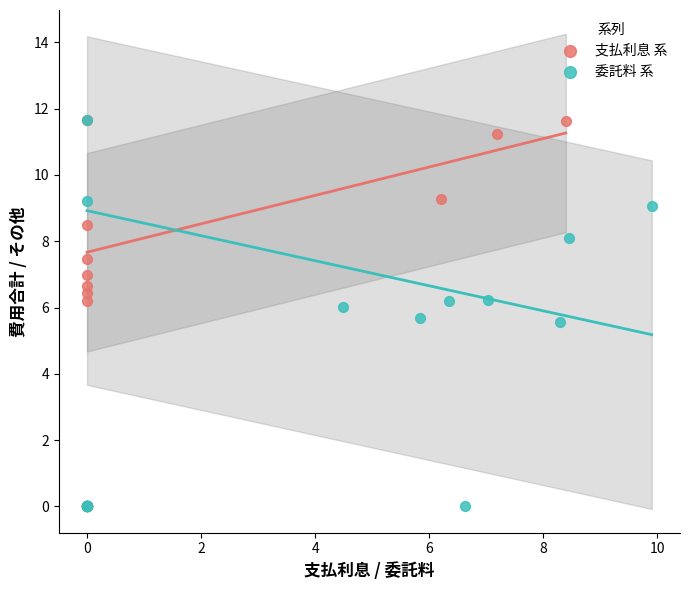

Which series has the widest spread of Y values?

支払利息 系